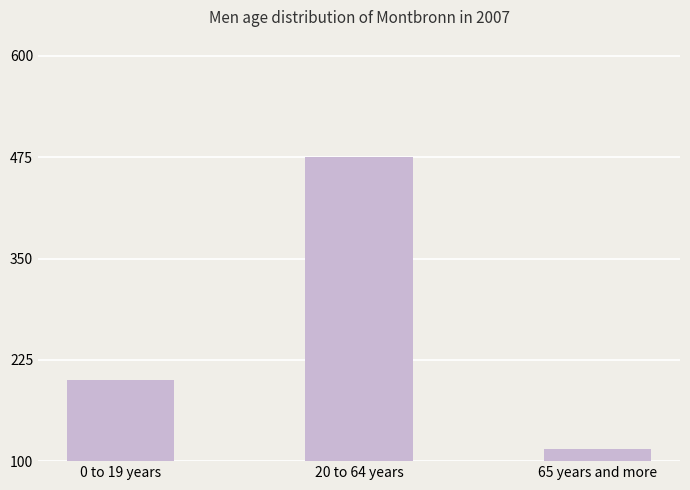

What is the difference between the values at 20 to 64 years and 0 to 19 years?

275